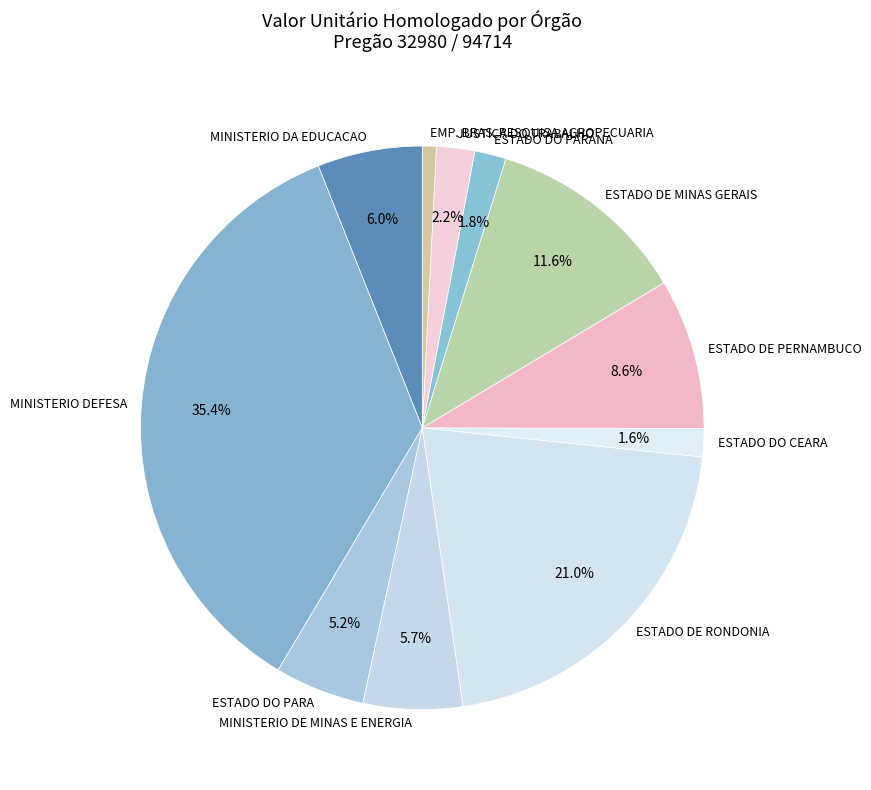

Does ESTADO DE MINAS GERAIS account for over 50% of the chart?

No